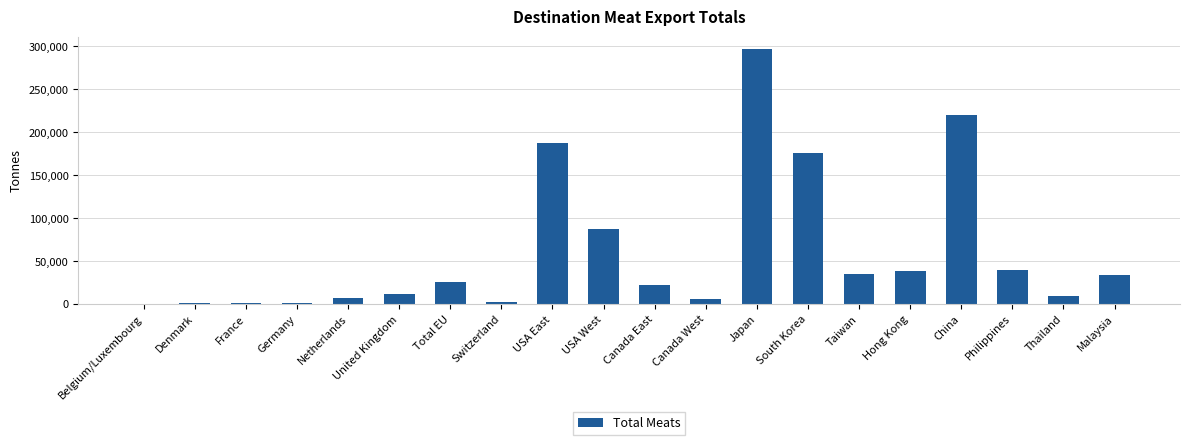

How many series are shown in this chart?

1